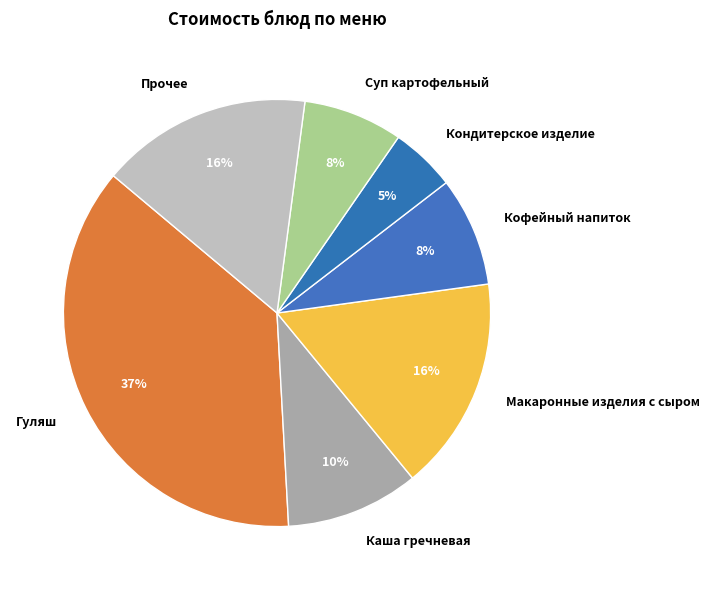

To the nearest percent, what percentage of the pie is Кондитерское изделие?

5%